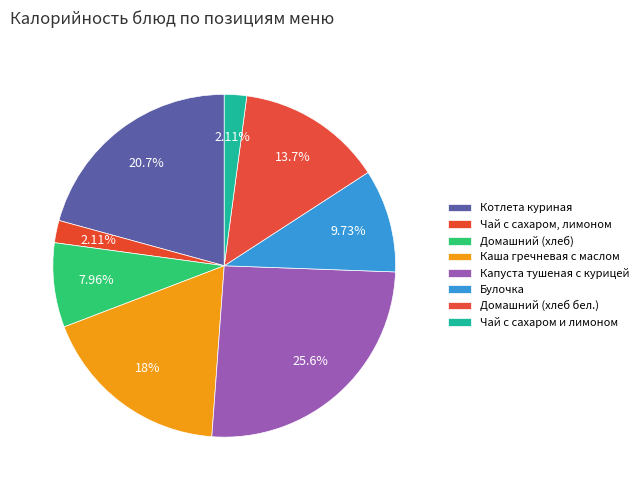

Rank the categories by value from lowest to highest.

Чай с сахаром, лимоном, Чай с сахаром и лимоном, Домашний (хлеб), Булочка, Домашний (хлеб бел.), Каша гречневая с маслом, Котлета куриная, Капуста тушеная с курицей